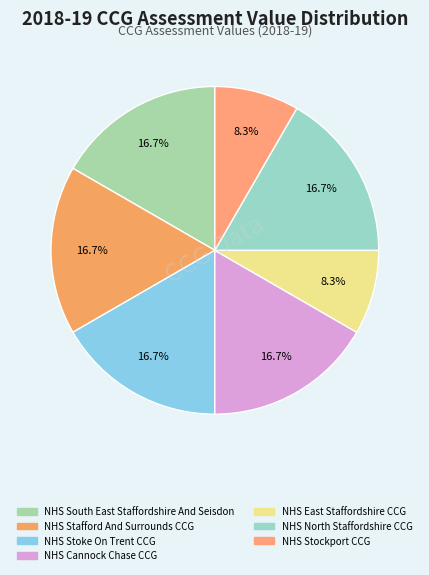

What is the smallest slice in the pie chart?

NHS East Staffordshire CCG